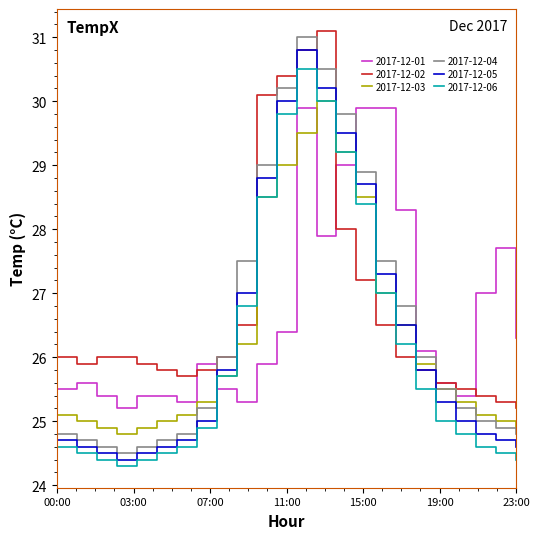

True or false: 2017-12-03 and 2017-12-01 intersect in this chart.

True